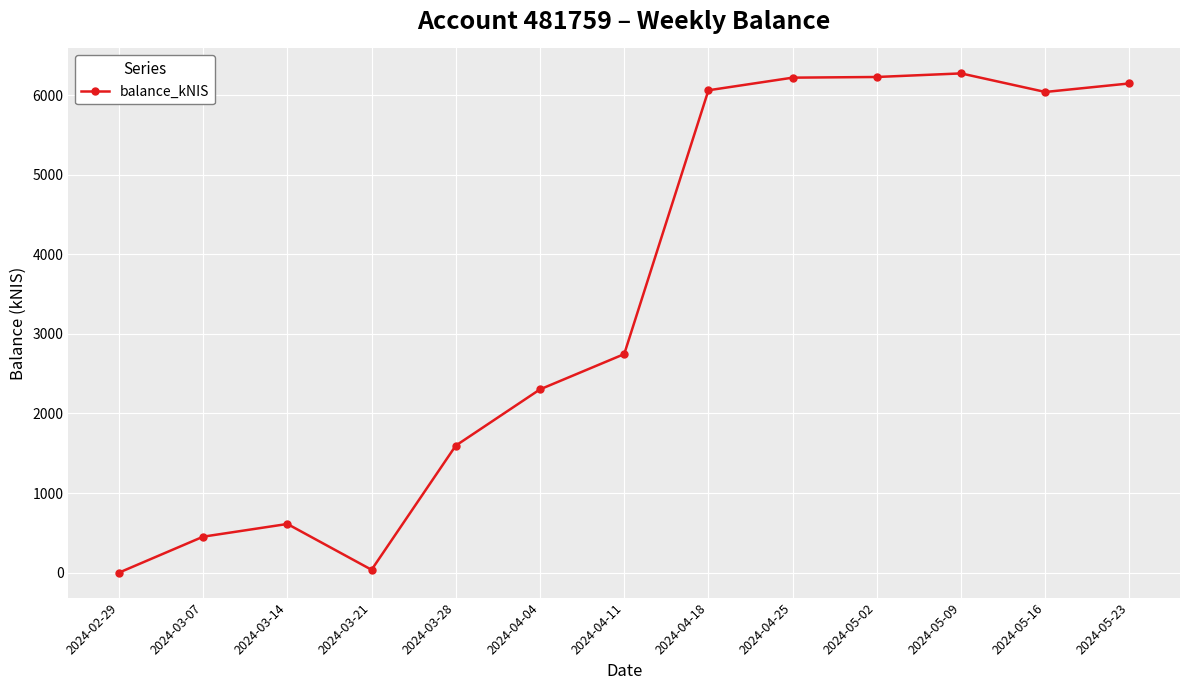

What is the difference between the values at 2024-03-14 and 2024-03-07?

159.7